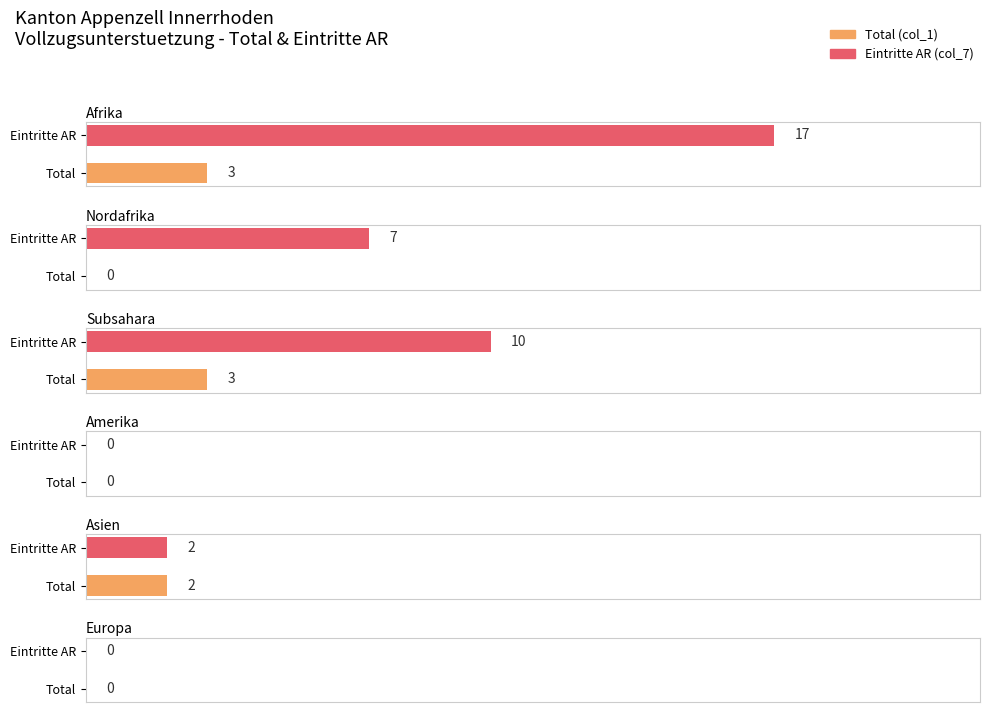

What position from the left is Nordafrika?

2